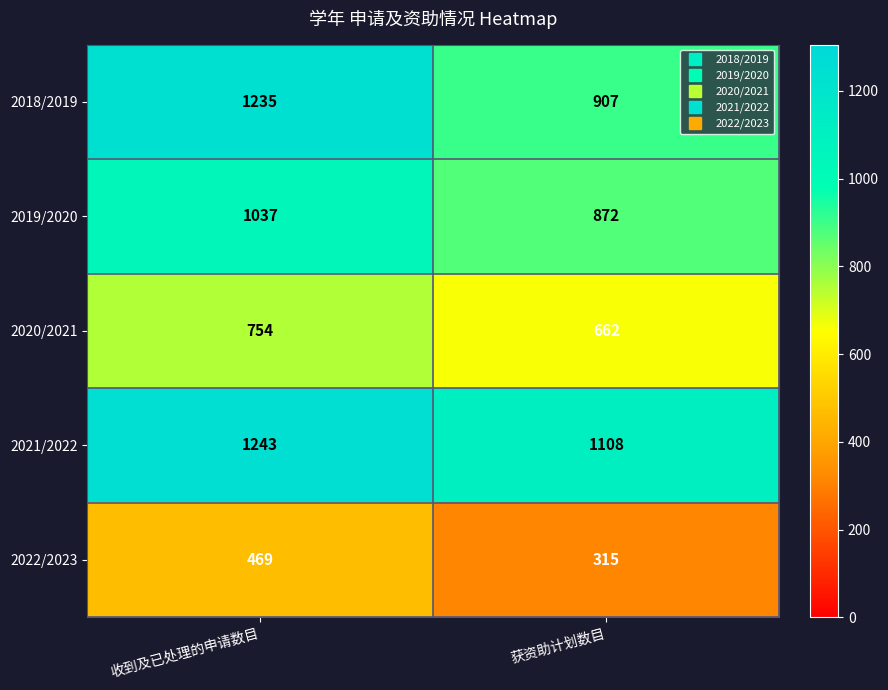

What is the highest value of the 2020/2021 series?

754